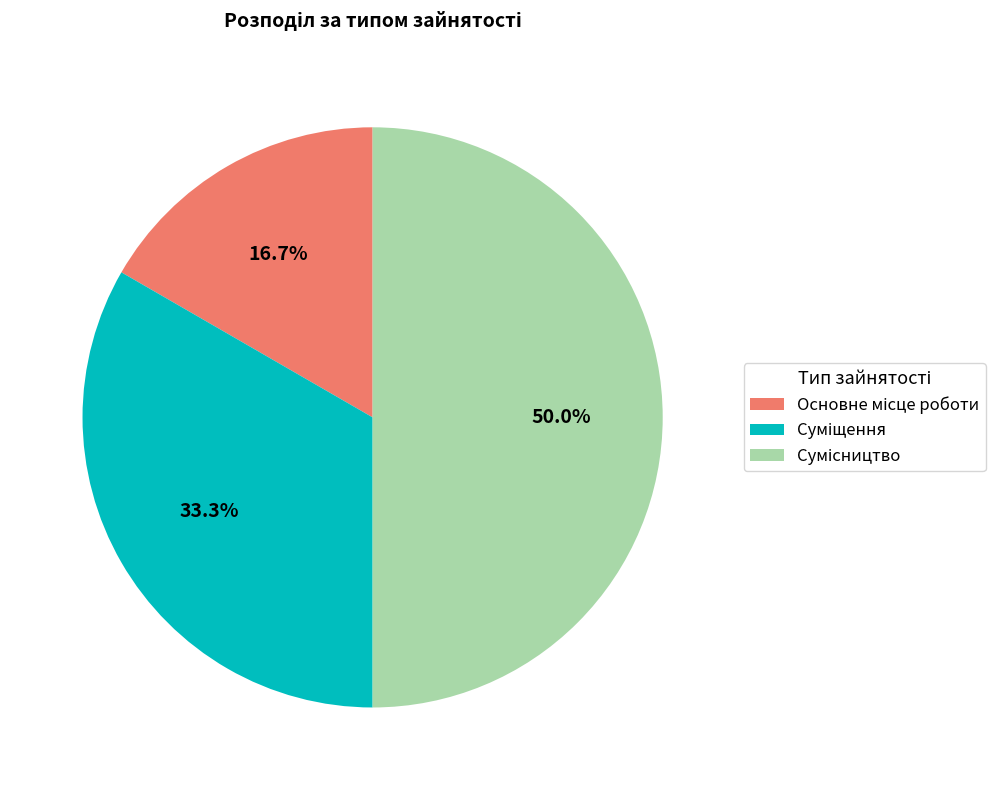

To the nearest percent, what is the combined percentage of Суміщення and Сумісництво?

83%